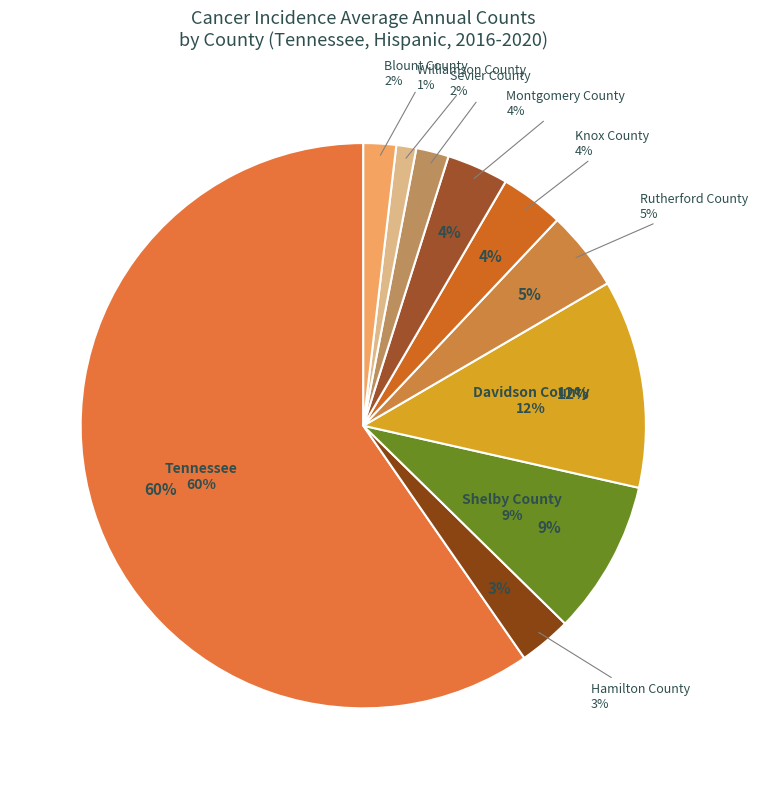

Is there any slice that represents more than half of the pie?

Yes